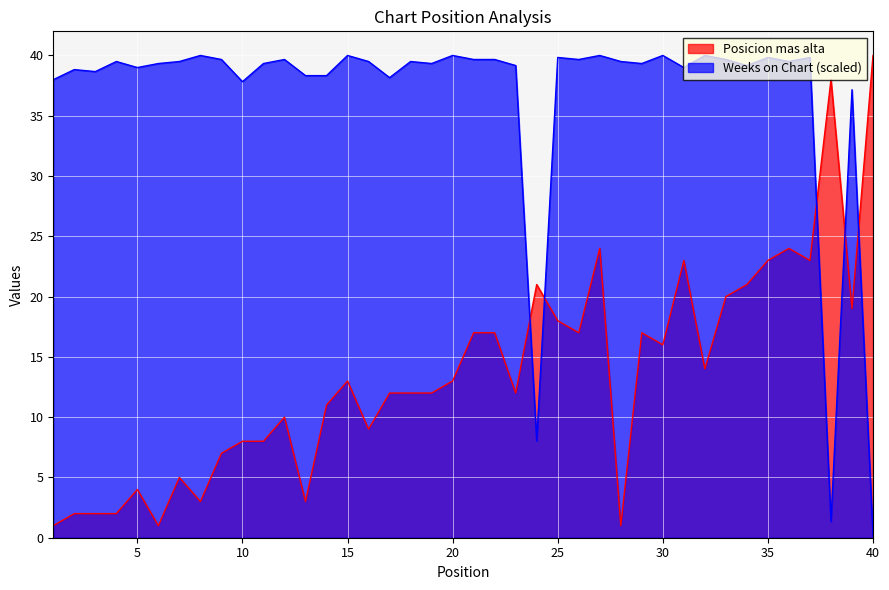

Reading left to right, extract all data points from this chart.

Posicion mas alta: 1=1.0	2=2.0	3=2.0	4=2.0	5=4.0	6=1.0	7=5.0	8=3.0	9=7.0	10=8.0	11=8.0	12=10.0	13=3.0	14=11.0	15=13.0	16=9.0	17=12.0	18=12.0	19=12.0	20=13.0	21=17.0	22=17.0	23=12.0	24=21.0	25=18.0	26=17.0	27=24.0	28=1.0	29=17.0	30=16.0	31=23.0	32=14.0	33=20.0	34=21.0	35=23.0	36=24.0	37=23.0	38=38.0	39=19.0	40=40.0
Weeks on Chart: 1=38.0	2=38.8	3=38.7	4=39.5	5=39.0	6=39.3	7=39.5	8=40.0	9=39.7	10=37.8	11=39.3	12=39.7	13=38.3	14=38.3	15=40.0	16=39.5	17=38.2	18=39.5	19=39.3	20=40.0	21=39.7	22=39.7	23=39.2	24=8.0	25=39.8	26=39.7	27=40.0	28=39.5	29=39.3	30=40.0	31=39.0	32=40.0	33=39.7	34=39.2	35=39.8	36=39.5	37=39.8	38=1.3	39=37.2	40=0.2